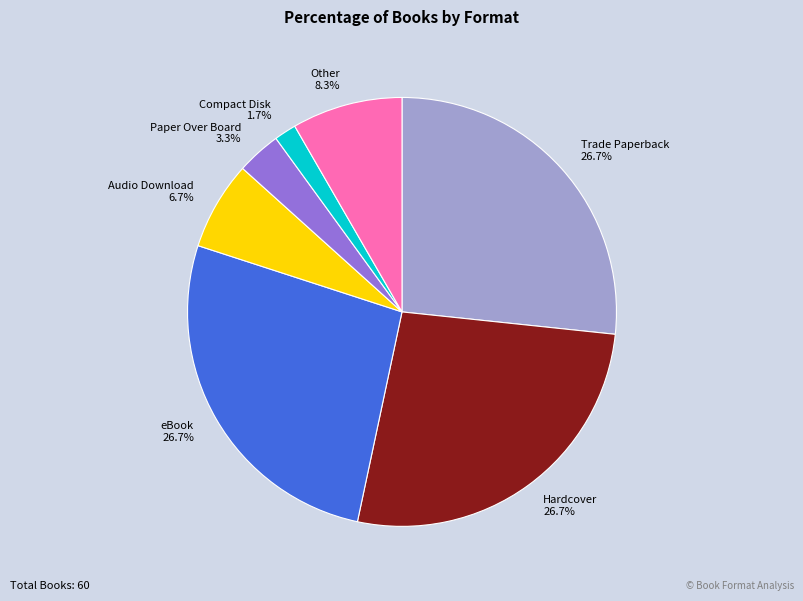

Is the sum of Other and Audio Download greater than half?

No